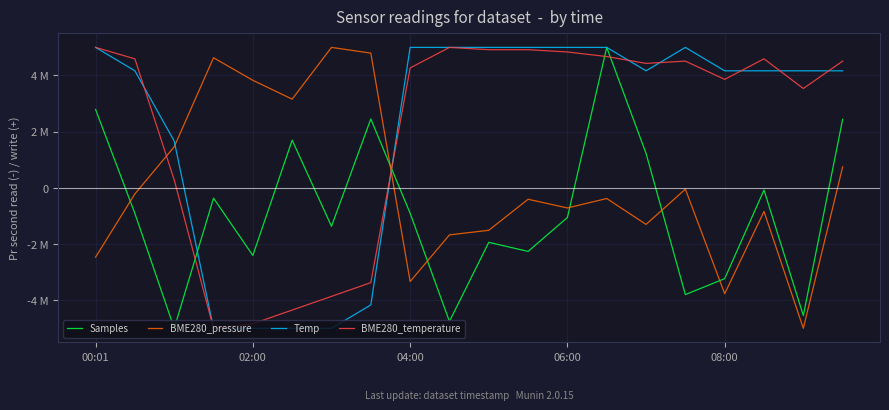

Does the chart have visible grid lines?

Yes